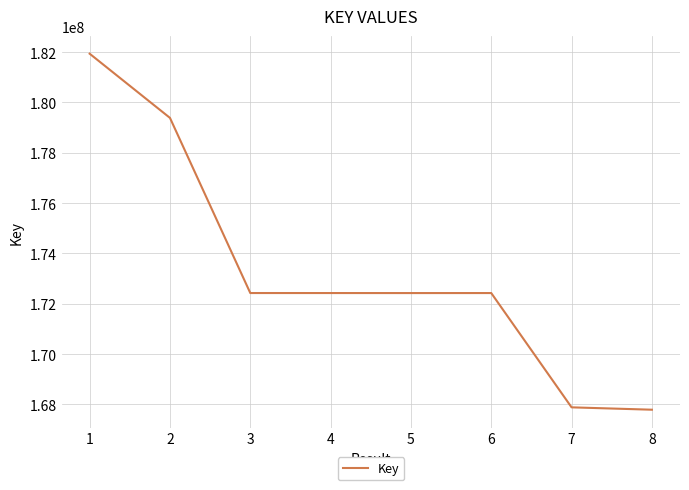

How many distinct data groups are displayed?

1